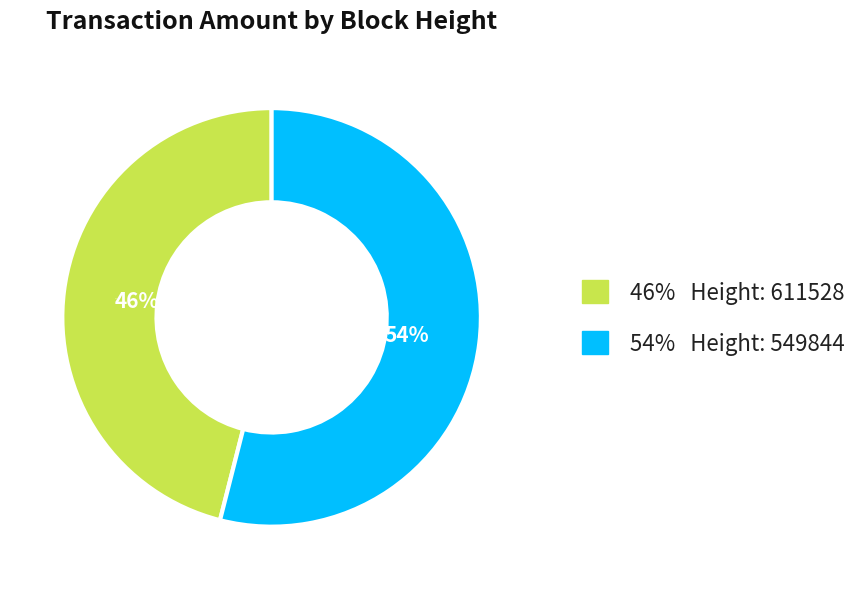

Count the number of slices in the pie.

2